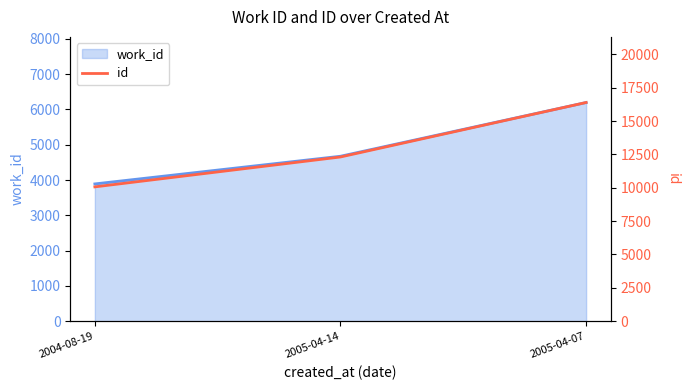

The value at 2005-04-07 is 6162. True or false?

False